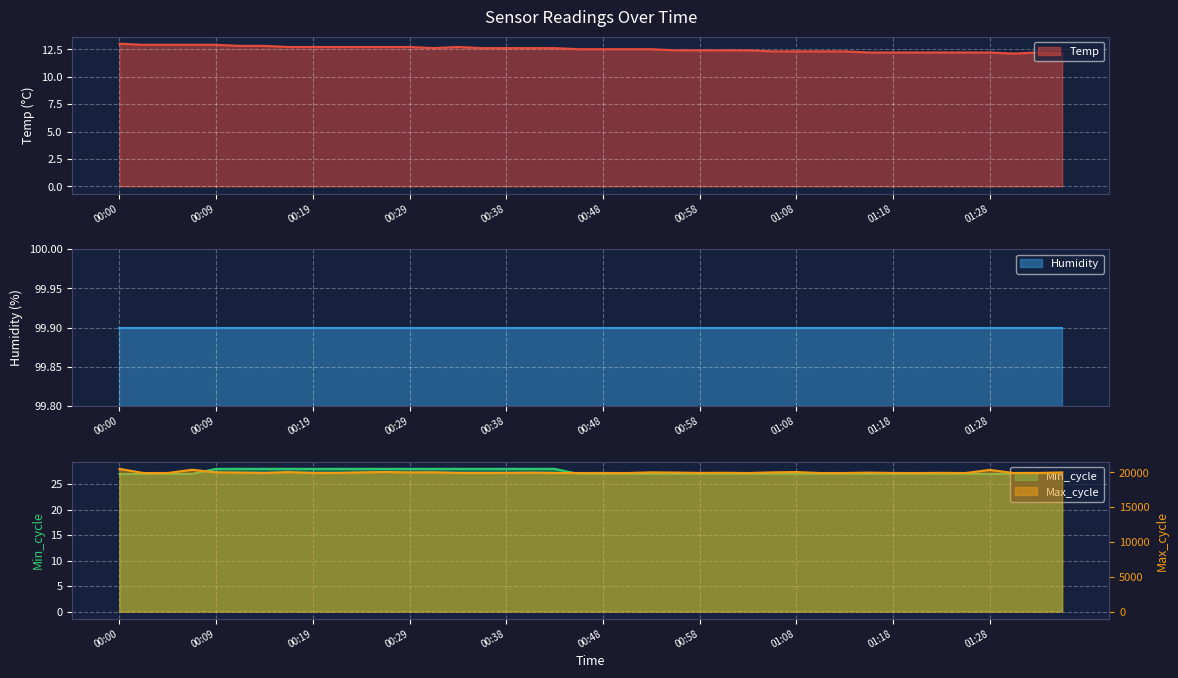

Where is the first local minimum for Temp?

00:31